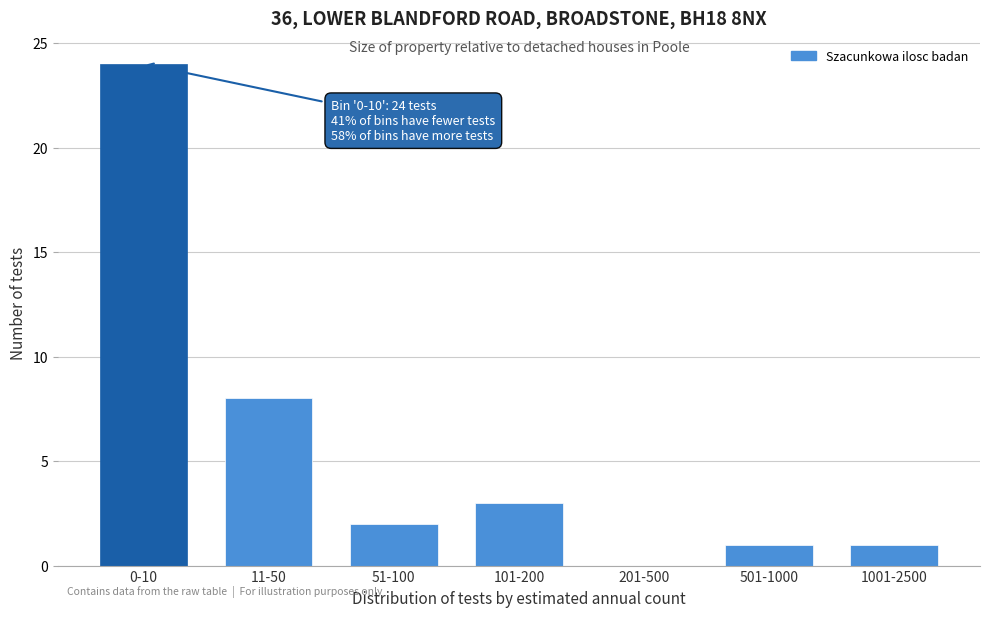

Reading left to right, what are all the values shown in this chart?

0-10=24	11-50=8	51-100=2	101-200=3	201-500=0	501-1000=1	1001-2500=1